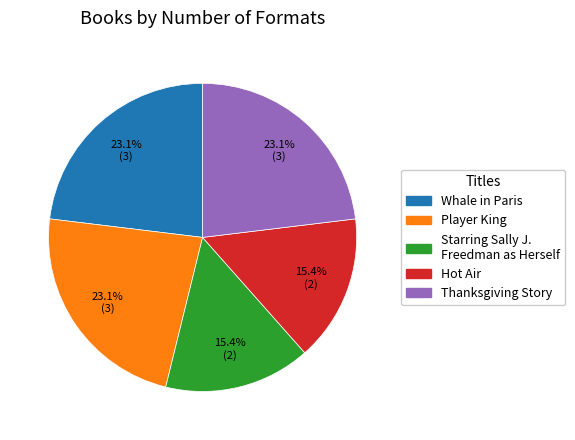

How many slices are in this pie chart?

5